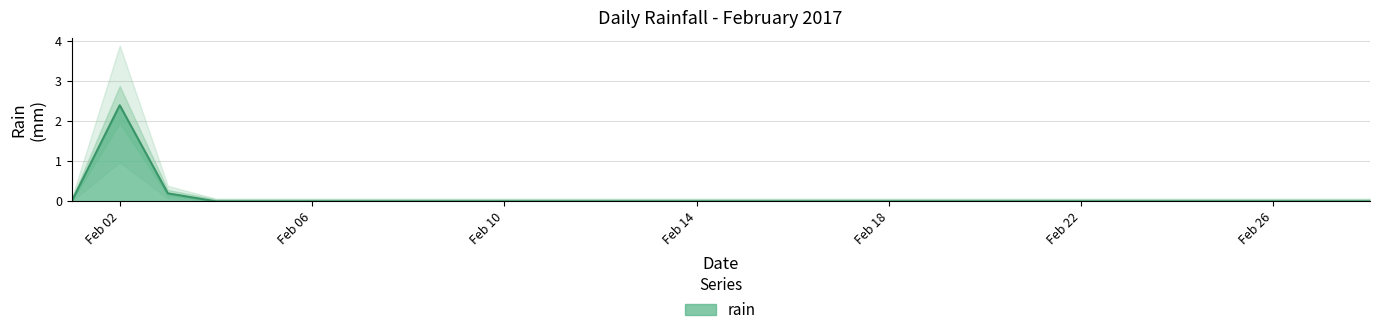

Is it true that rain equals 0.0 at Feb 26?

True